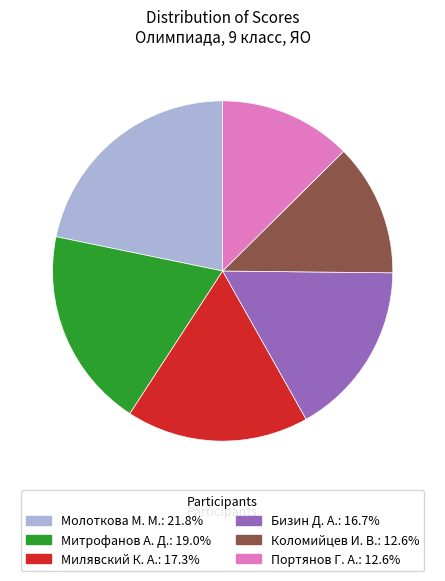

How many slices are in this pie chart?

6